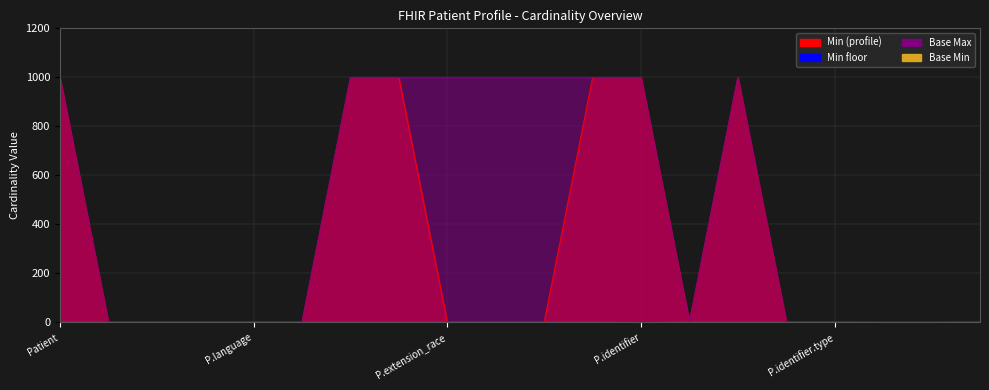

True or false: Max_val and Base Max_val intersect in this chart.

False